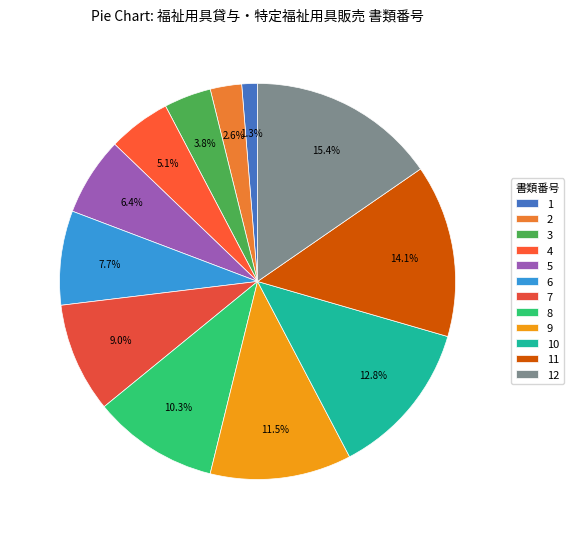

The 4 slice represents 1% of the pie. True or false?

False